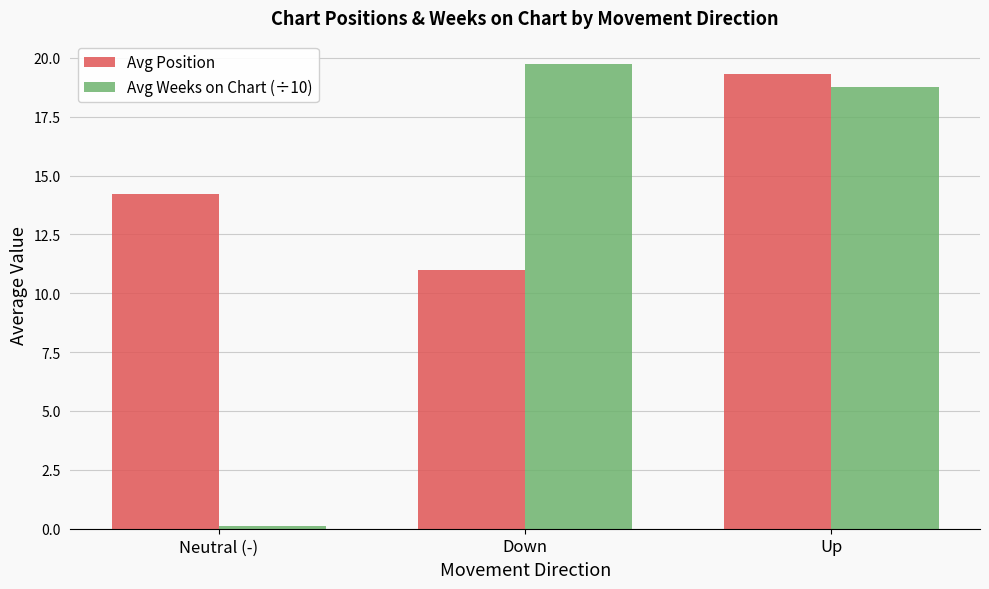

At how many categories does at least one series exceed 13?

3